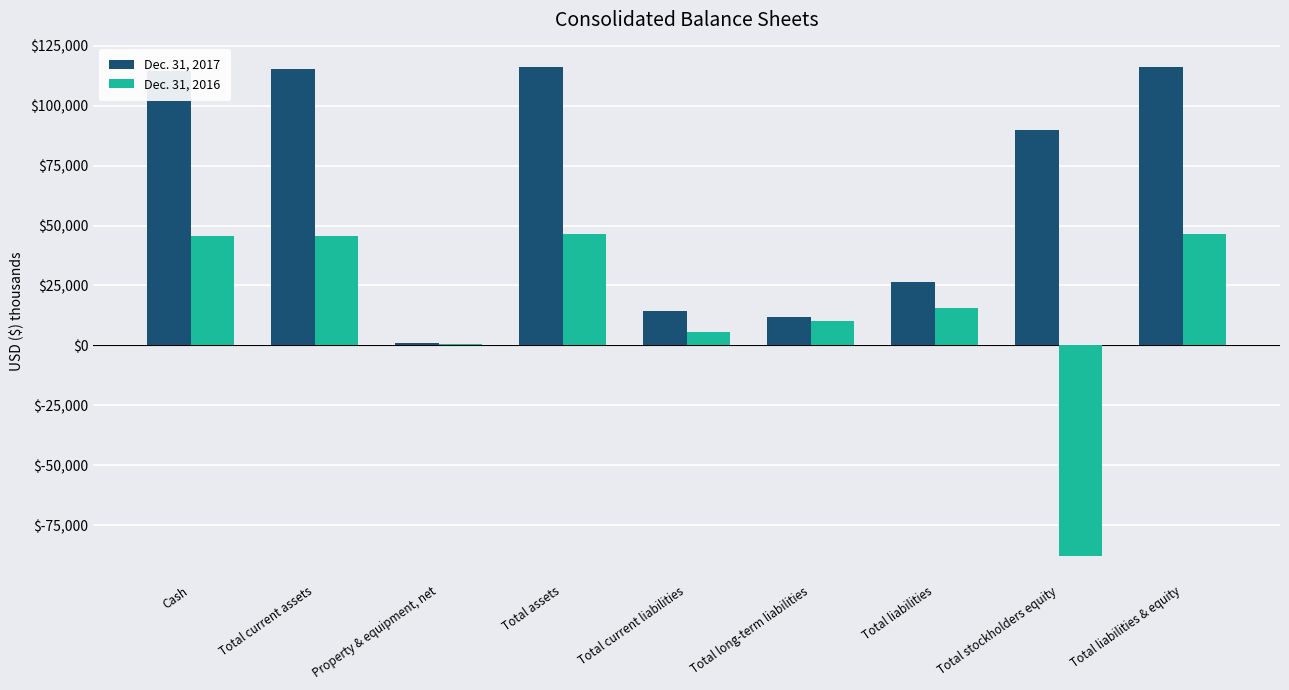

Is the value of Dec. 31, 2016 at Total stockholders equity greater than the value of Dec. 31, 2017 at Total current assets?

No